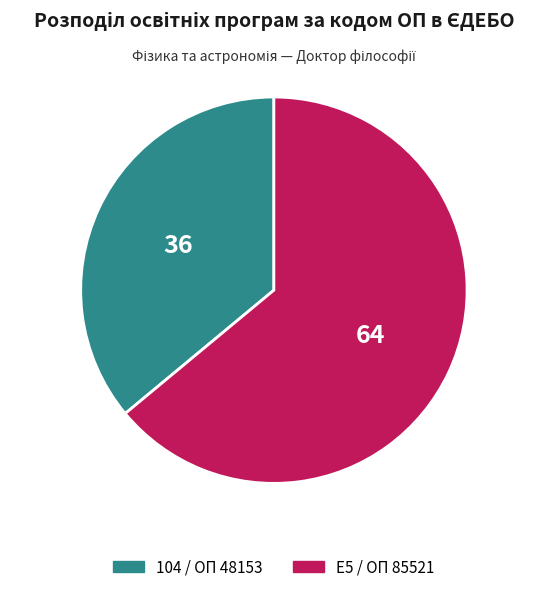

What is the majority slice?

E5 / ОП 85521